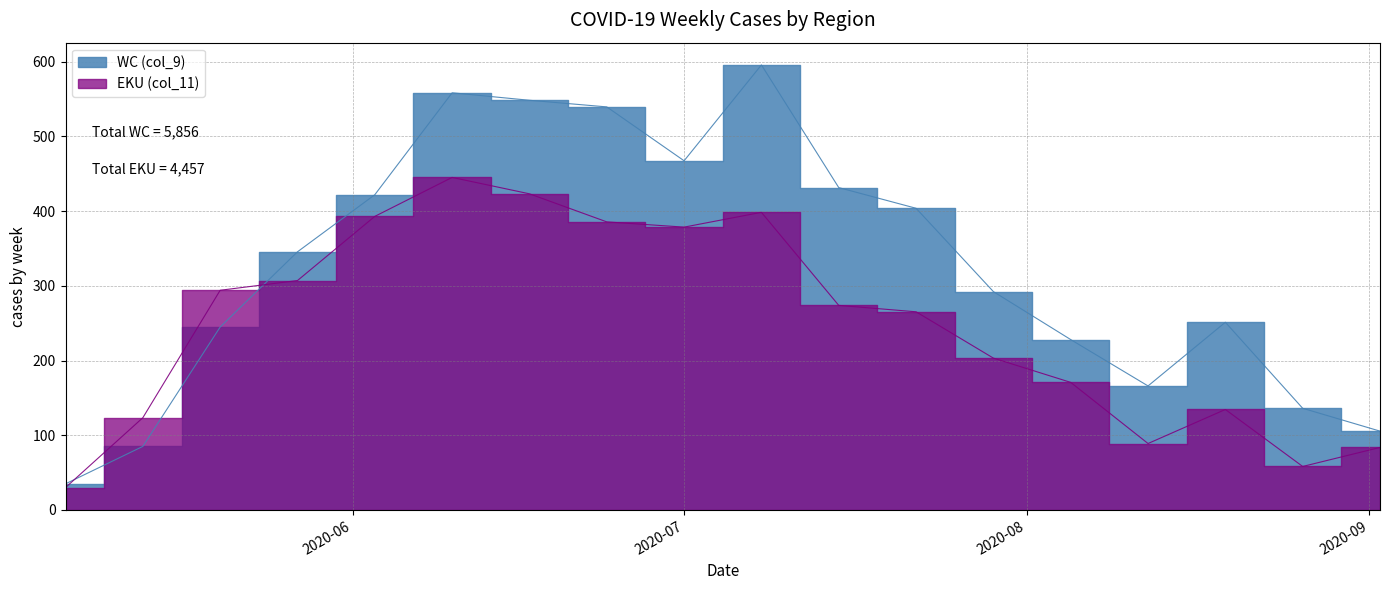

After their last crossing, which series has the higher values: EKU (col_11) or WC (col_9)?

WC (col_9)